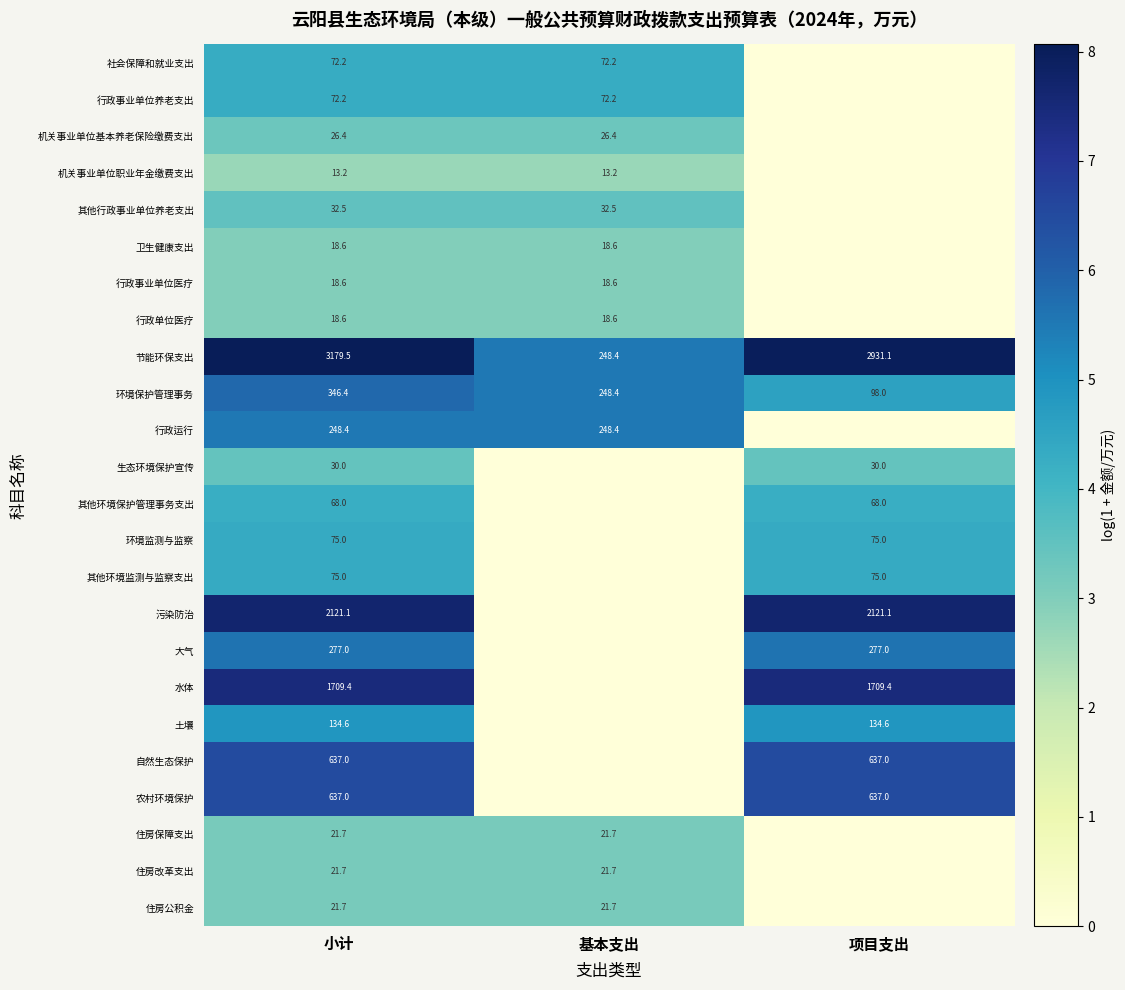

Is it true that 机关事业单位职业年金缴费支出 equals 23.2 at 小计?

False